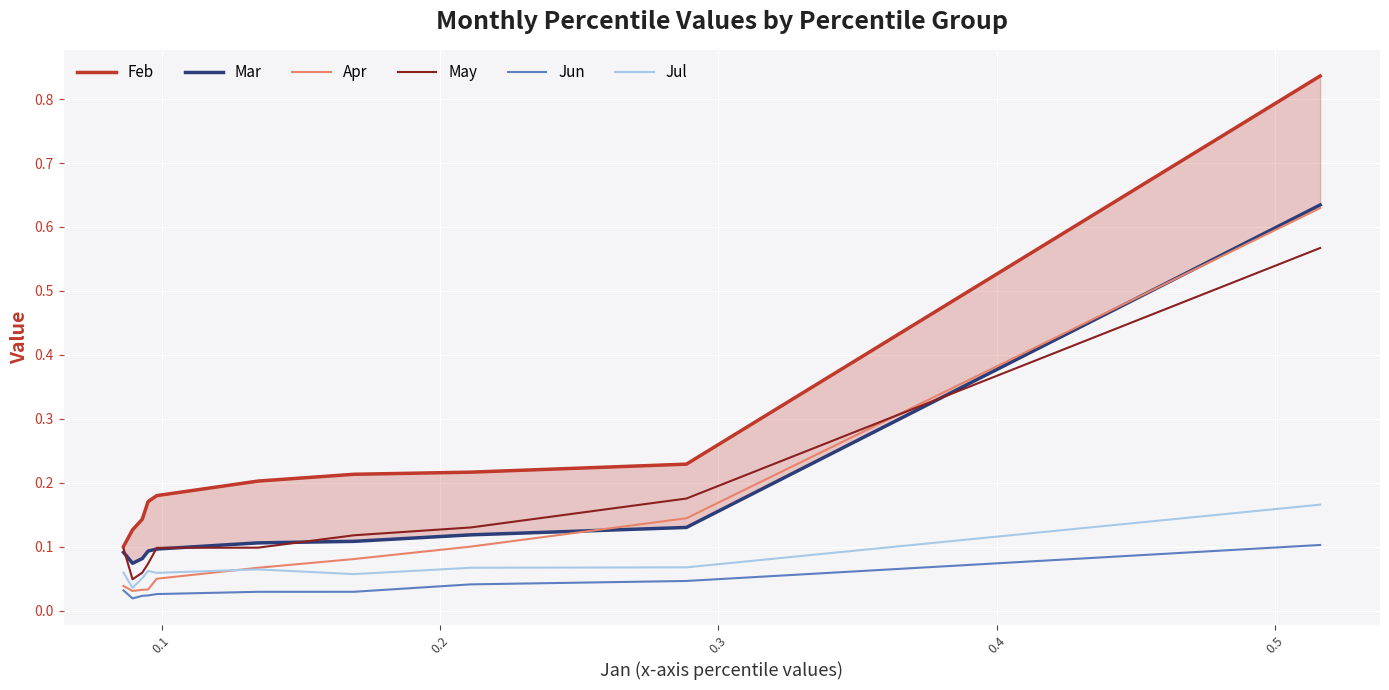

How many categories are shown in the chart?

10